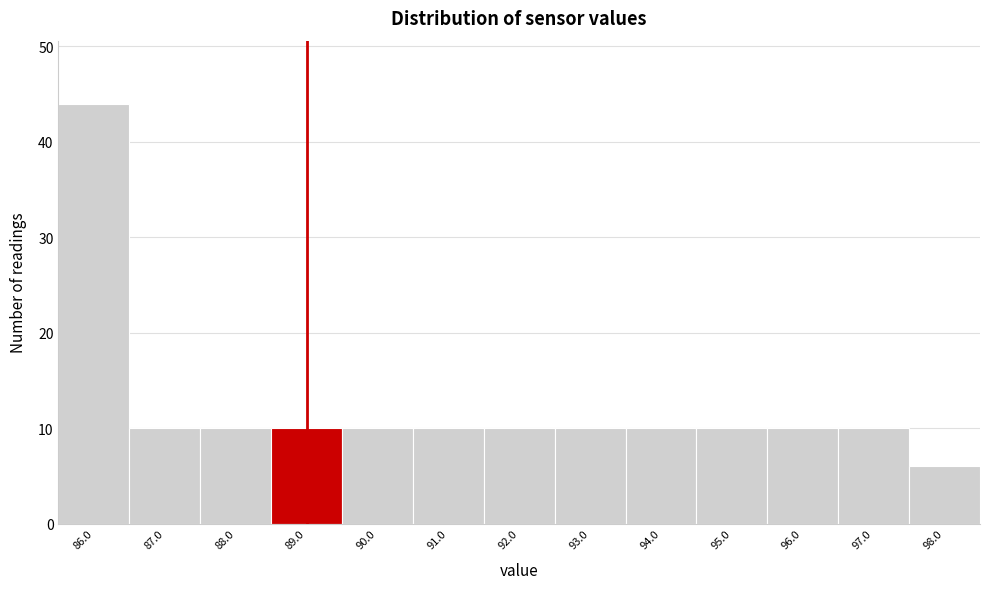

Over which range of the x-axis is the bar tallest?

85.5 to 86.5